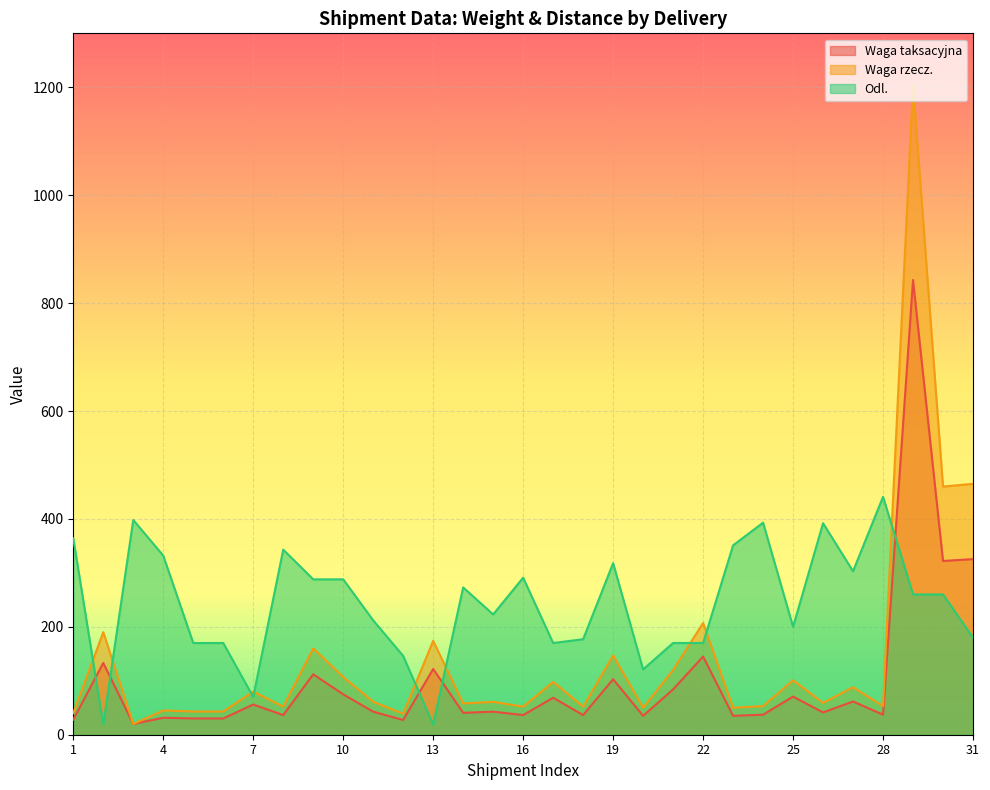

How many times do Odl. and Waga taksacyjna cross each other?

5